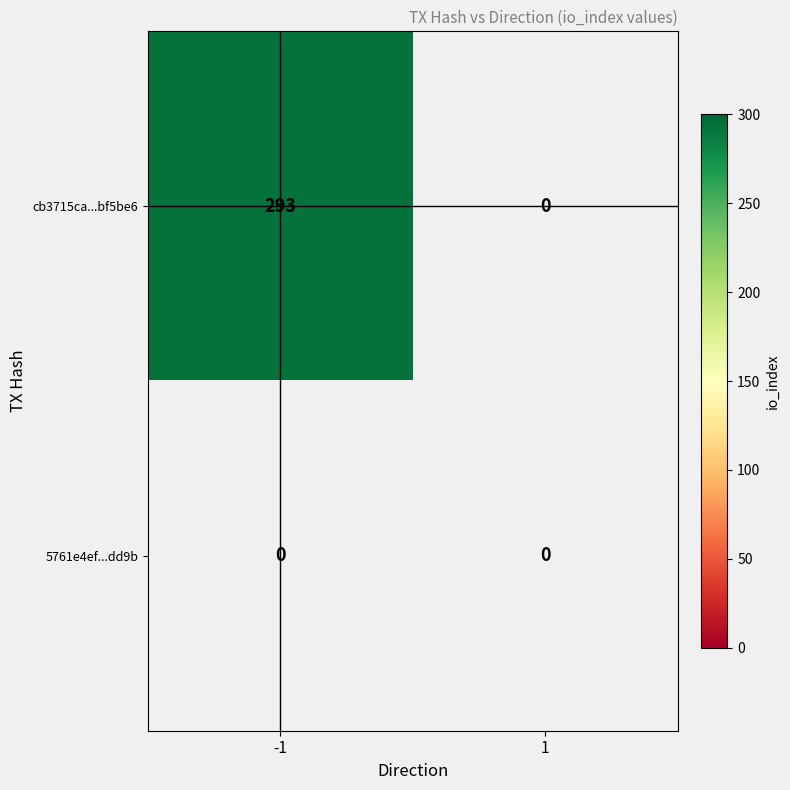

Reading left to right, list all the values displayed in this chart.

cb3715ca0d0208b6e9afa6047a14cbab8bf5be6: 293	0
5761e4ef8f8064f1806f0cb7191d67bb3aadd9b: 0	0